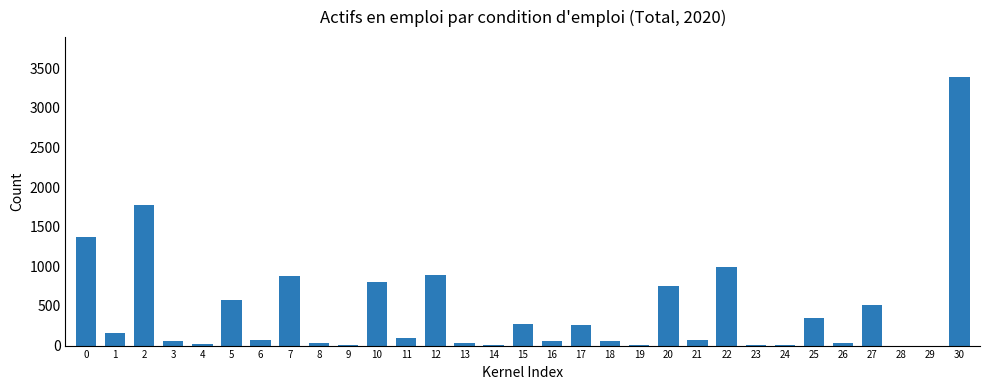

What is the maximum value shown in the chart?

3383.9